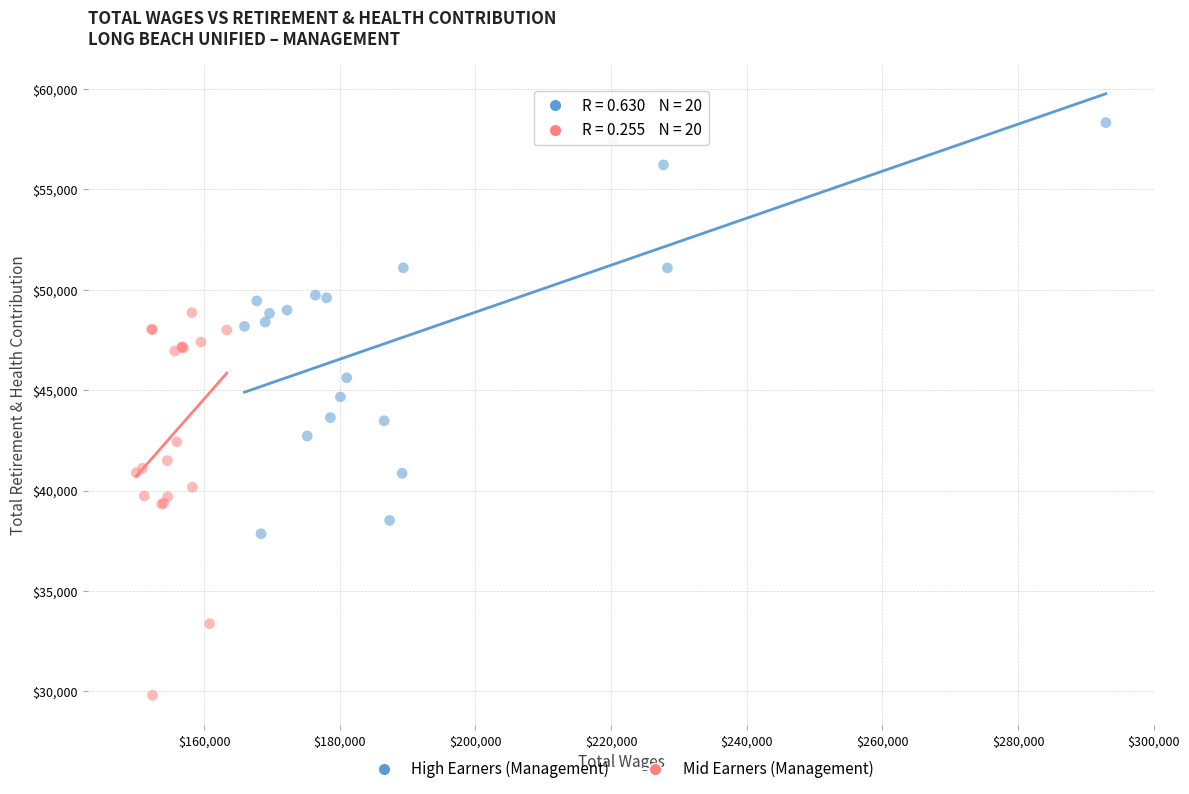

Which series has the largest Y range (max minus min)?

High Earners (Management)